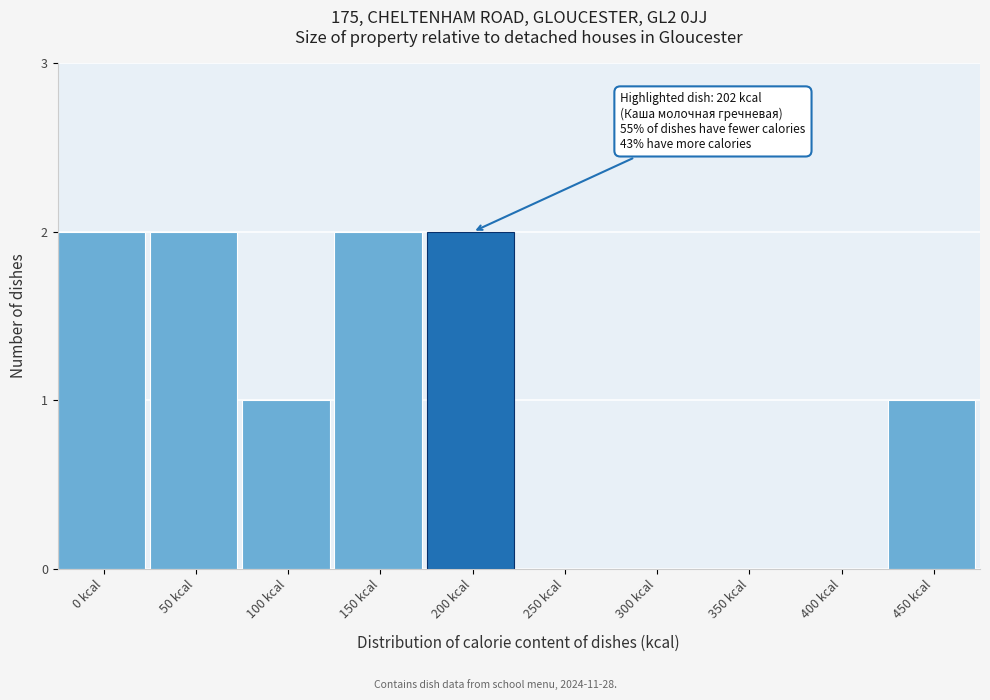

Reading right to left, list all the values displayed in this chart.

450 kcal=1	400 kcal=0	350 kcal=0	300 kcal=0	250 kcal=0	200 kcal=2	150 kcal=2	100 kcal=1	50 kcal=2	0 kcal=2